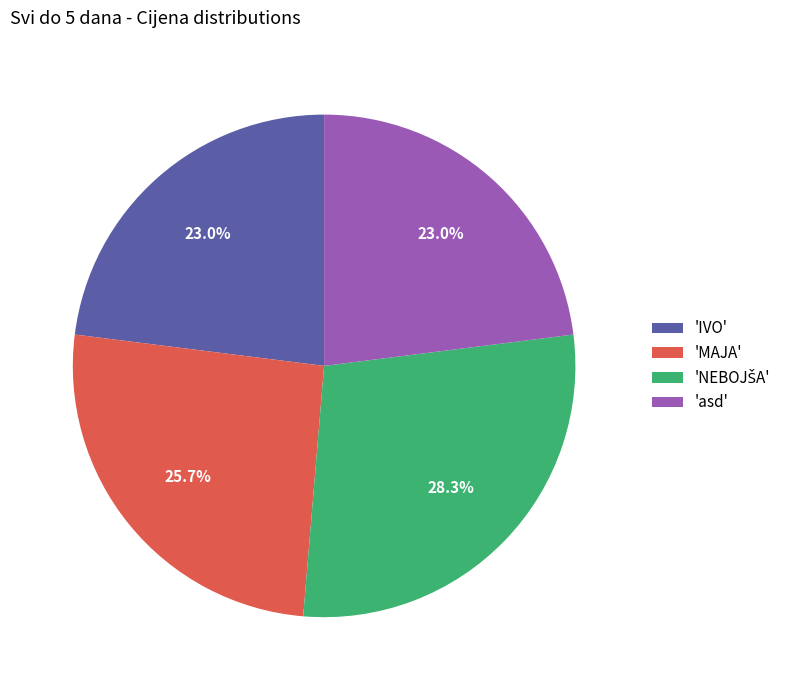

Count the number of slices in the pie.

4